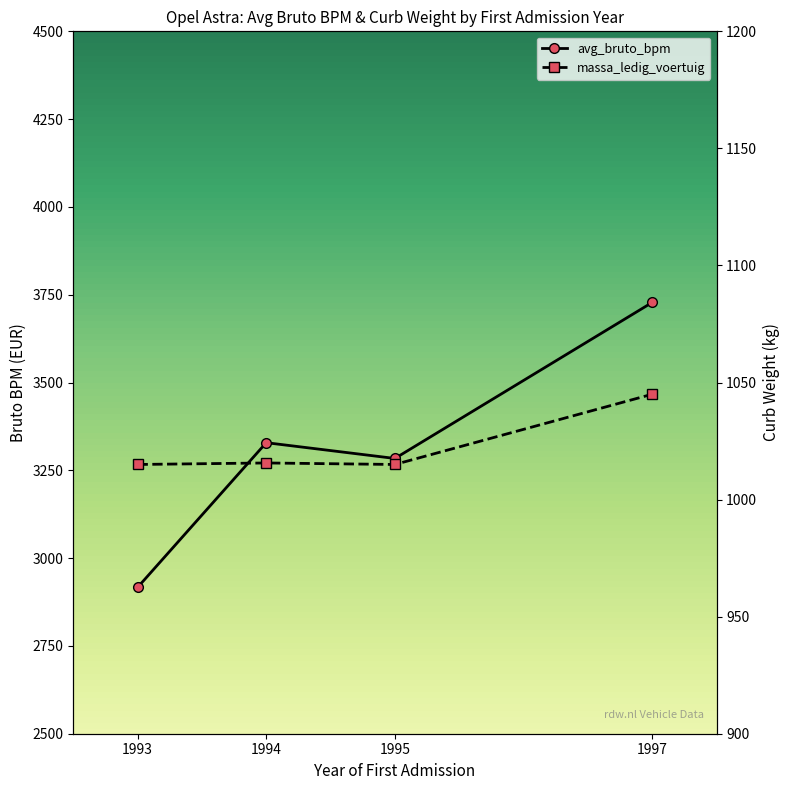

At which category is the sum across all series the highest?

1997